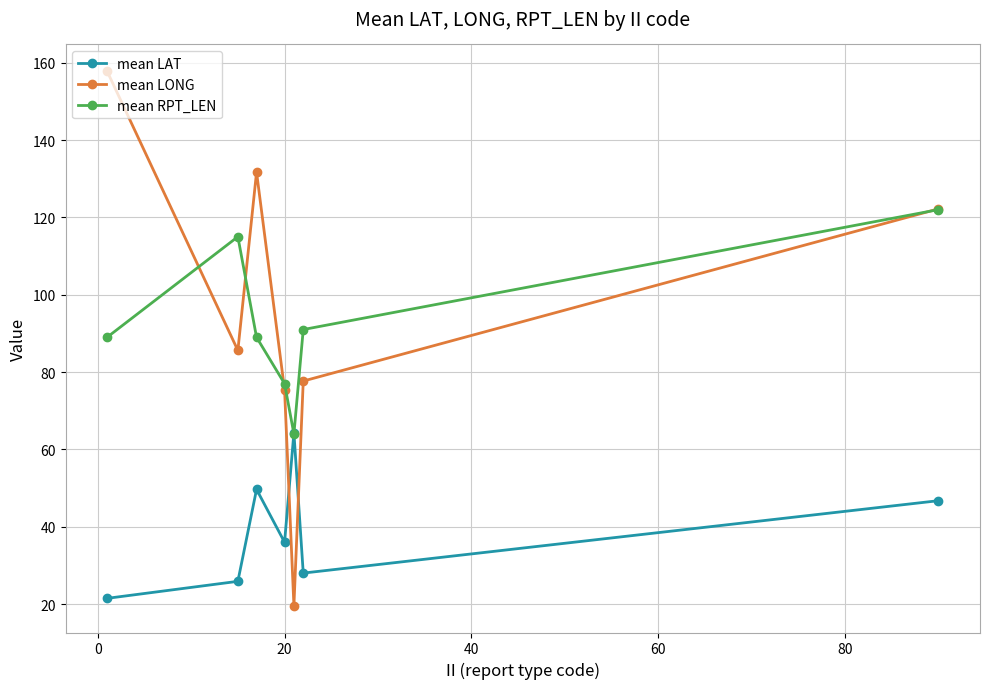

Which series has the largest total across all categories?

mean LONG